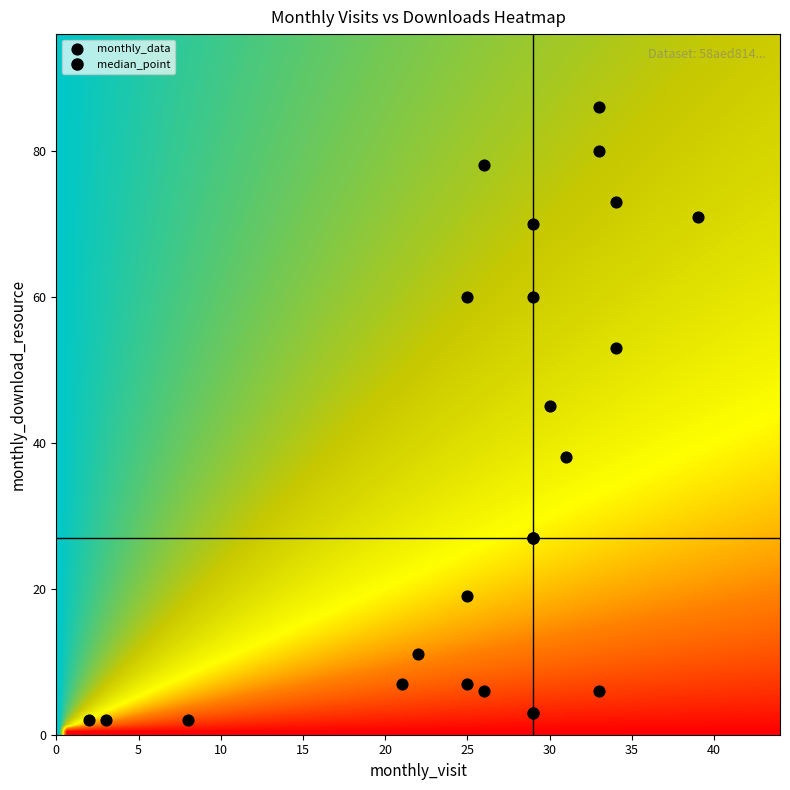

What Y value in the scatter plot is closest to 44?

45